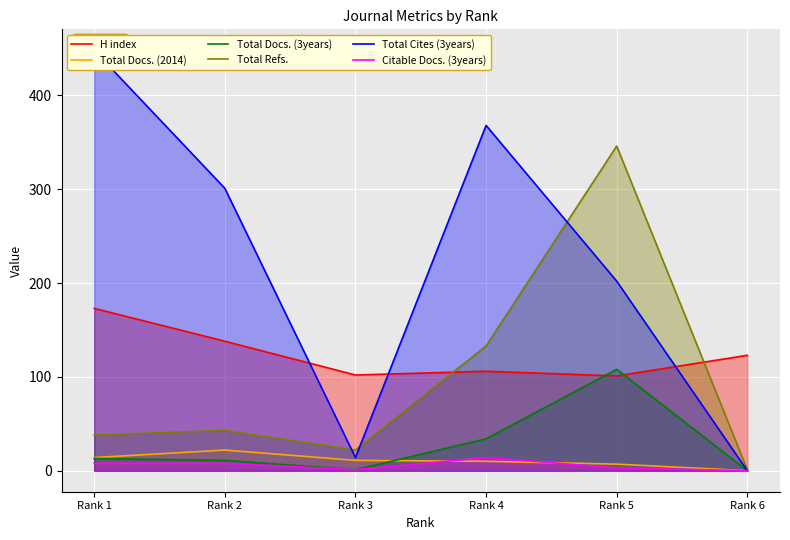

At how many categories does at least one series exceed 386?

1